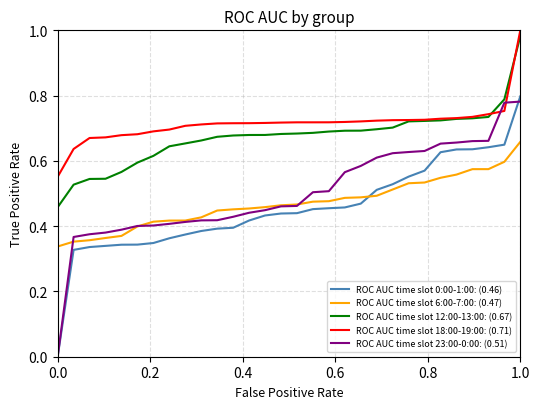

True or false: ROC AUC time slot 12:00-13:00: (0.67) and ROC AUC time slot 0:00-1:00: (0.46) cross at least once.

False